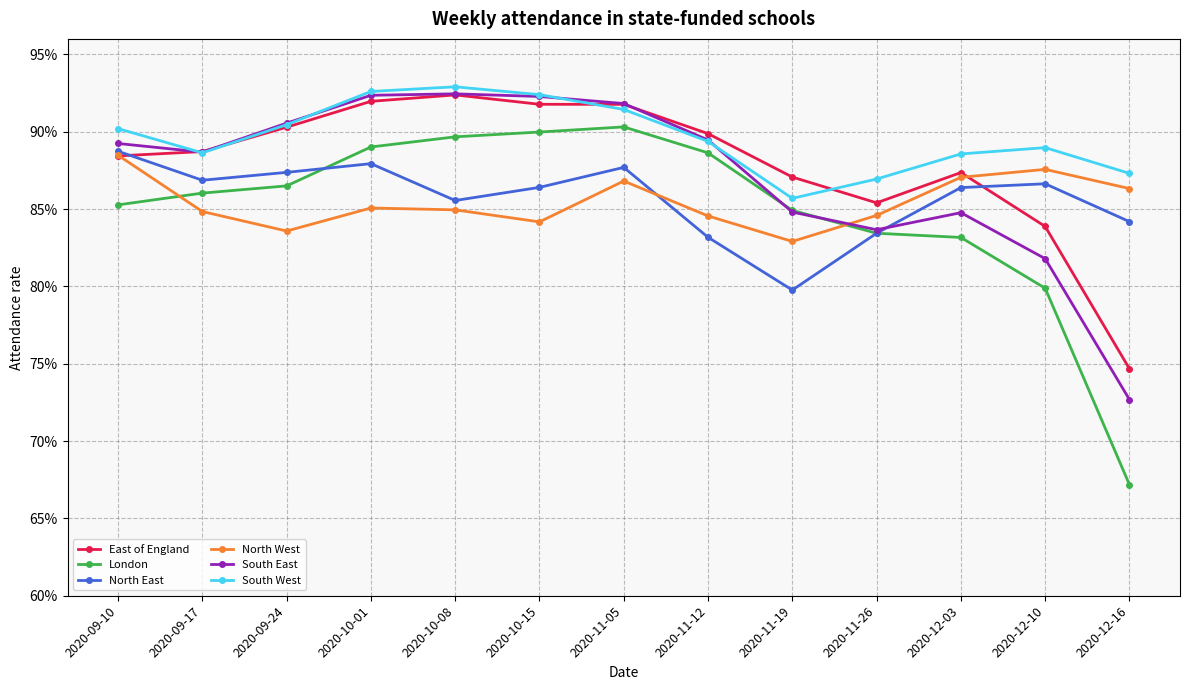

What is the label of the 6th point from the left?

2020-10-15